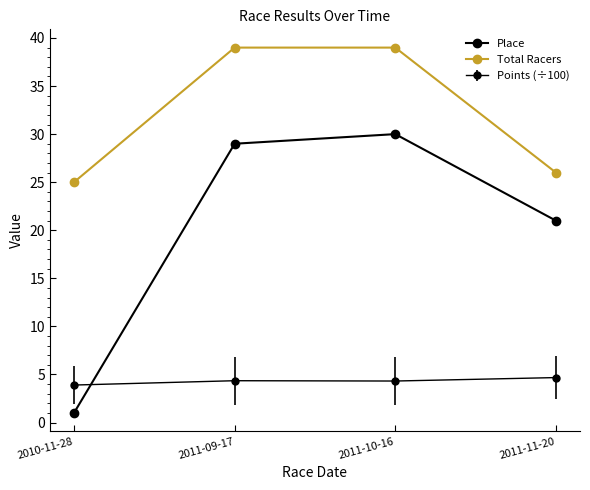

How many lines are shown in the chart?

3